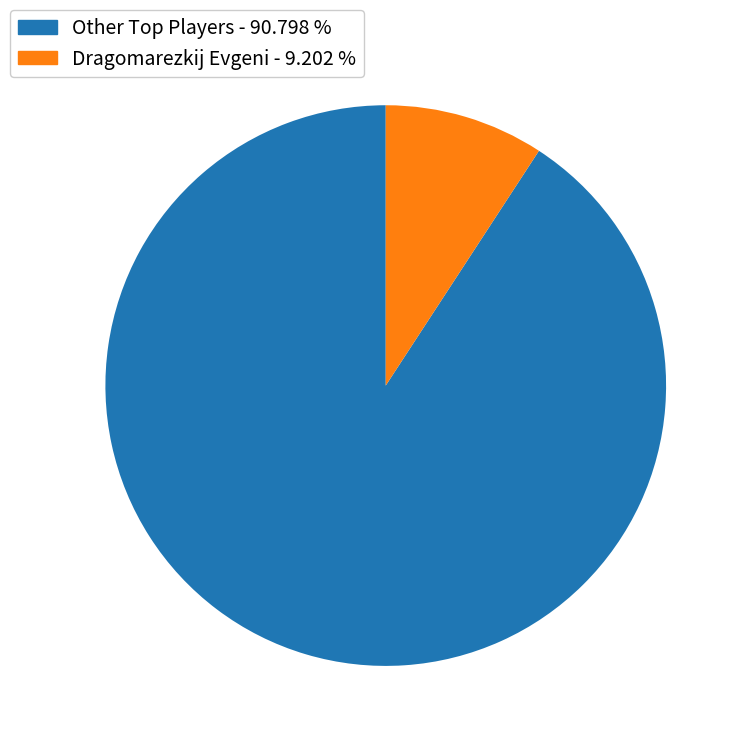

Is there a majority slice in this chart?

Yes